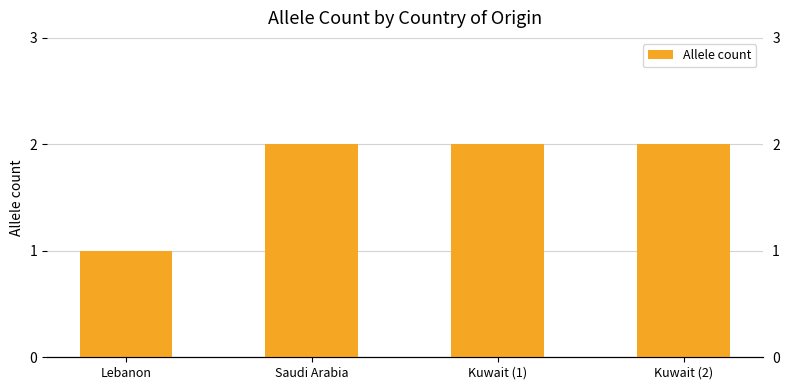

What is the label of the 1st bar from the right?

Kuwait (2)